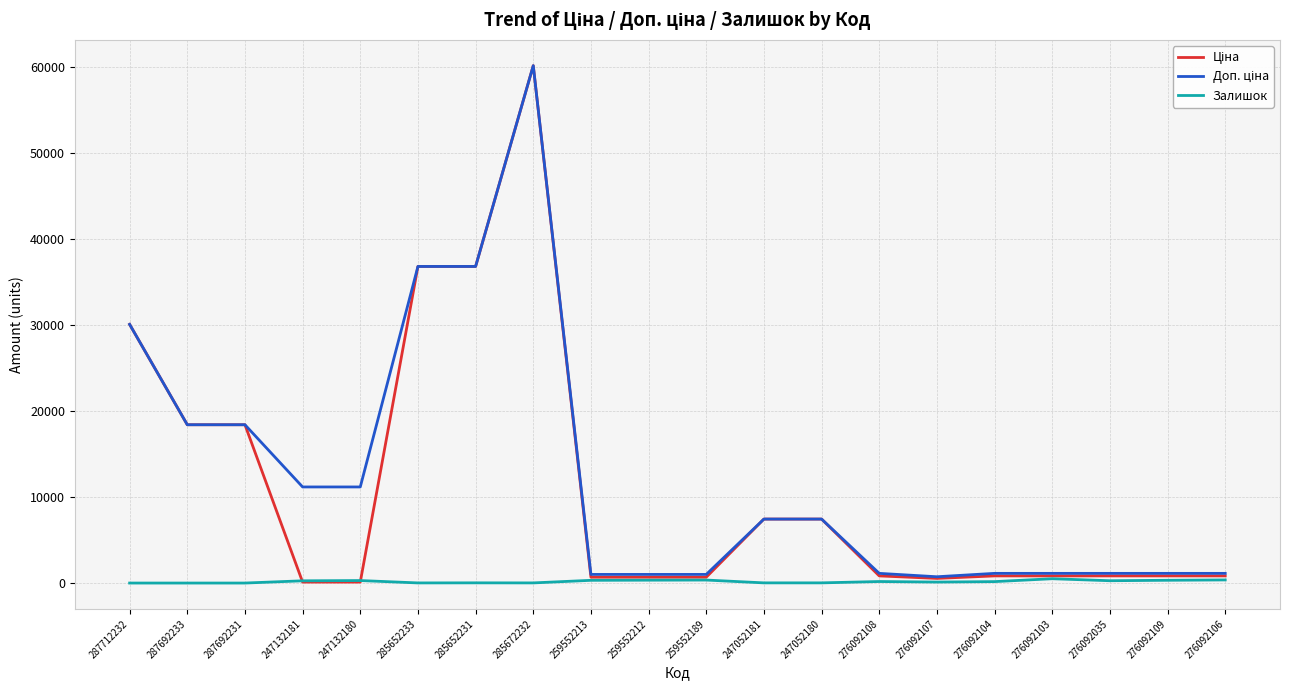

What is the total value across all series at 287692233?

36841.7